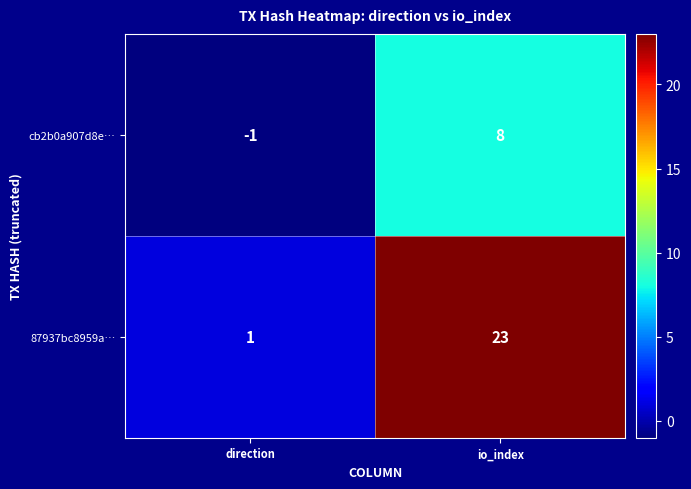

Between direction and io_index, which series saw the biggest shift?

87937bc8959a…